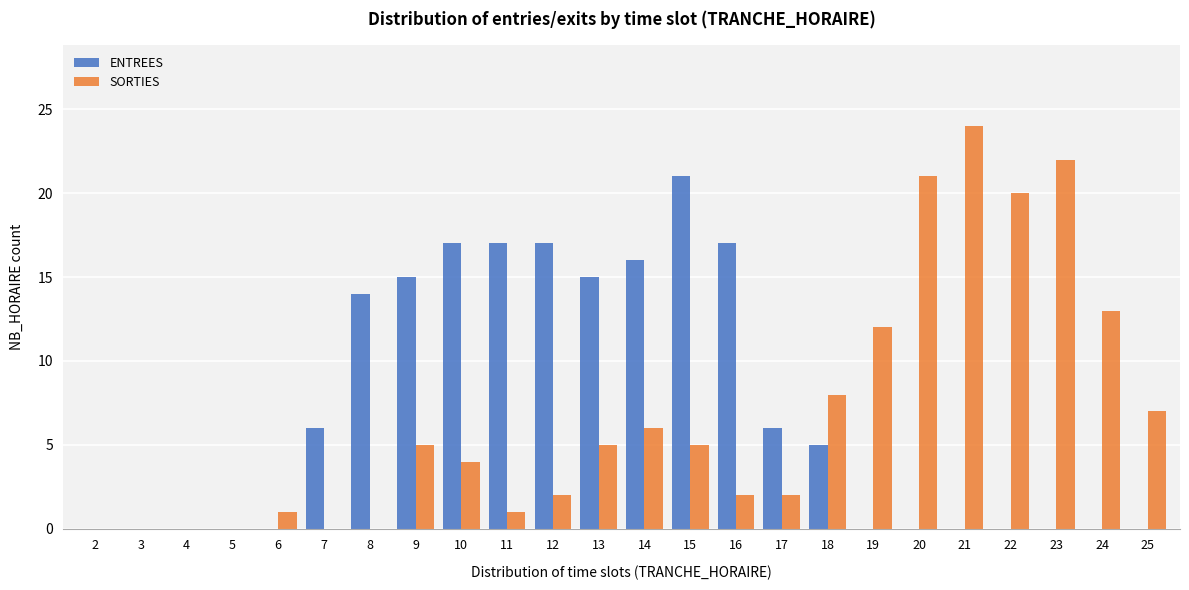

True or false: SORTIES has a value of 2 at 6.

False